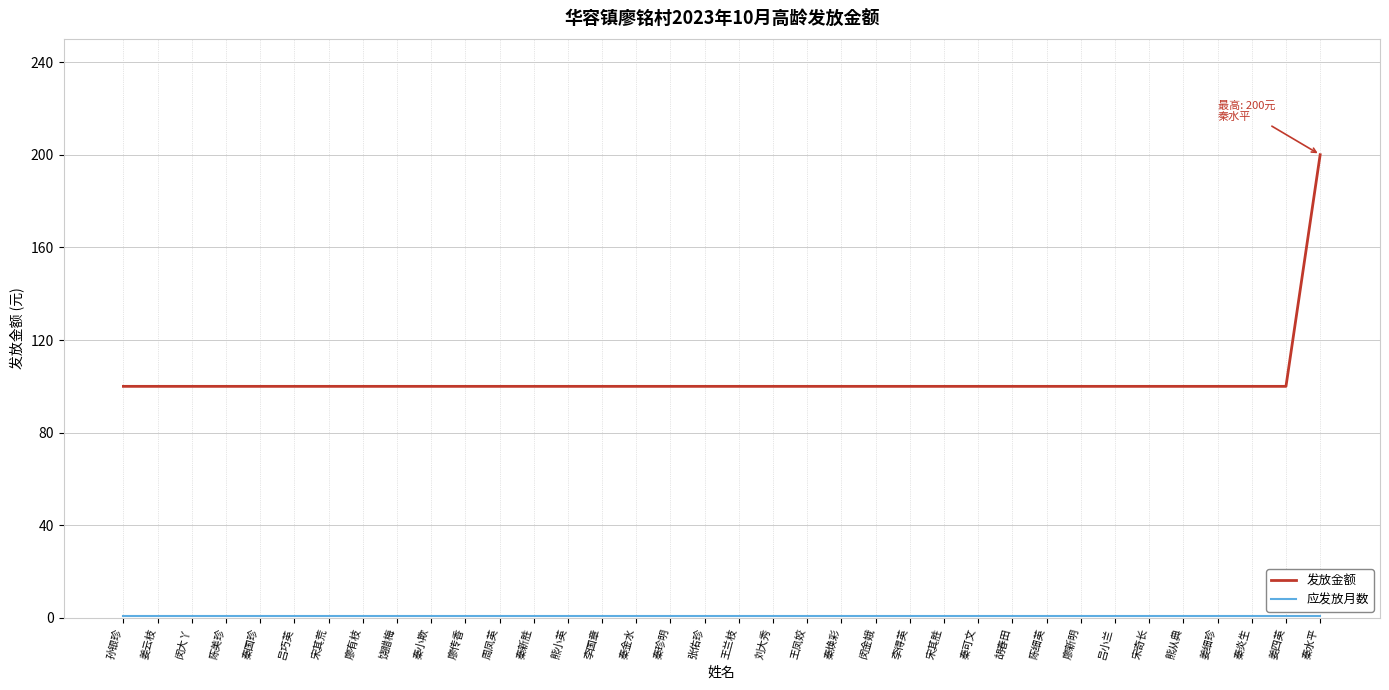

Does the chart display data point markers on the line(s)?

No